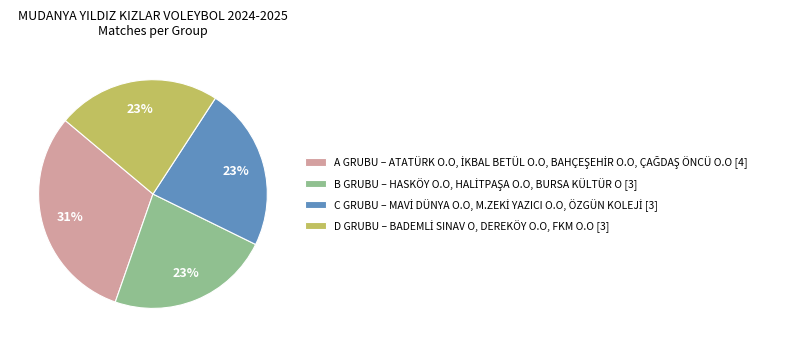

To the nearest percent, what is the average slice percentage?

25%